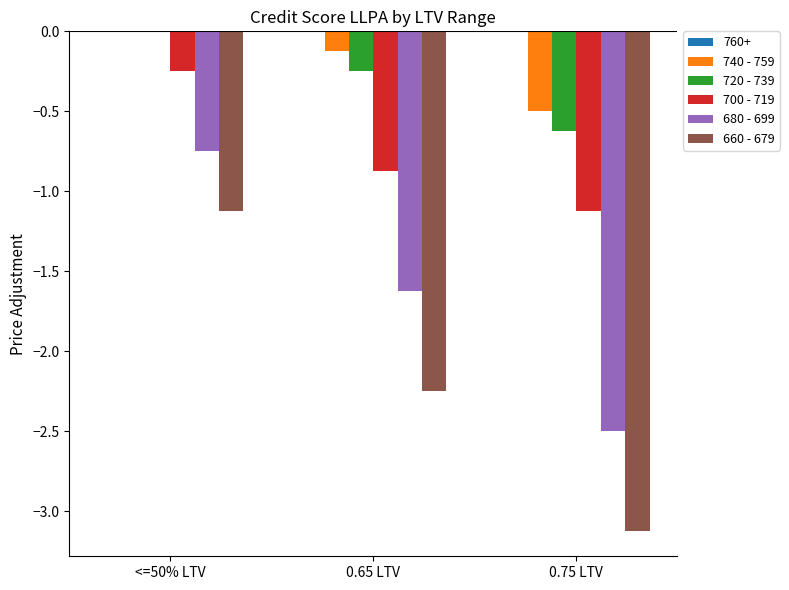

The 720 - 739 series shows -0.2 at <=50% LTV. True or false?

False